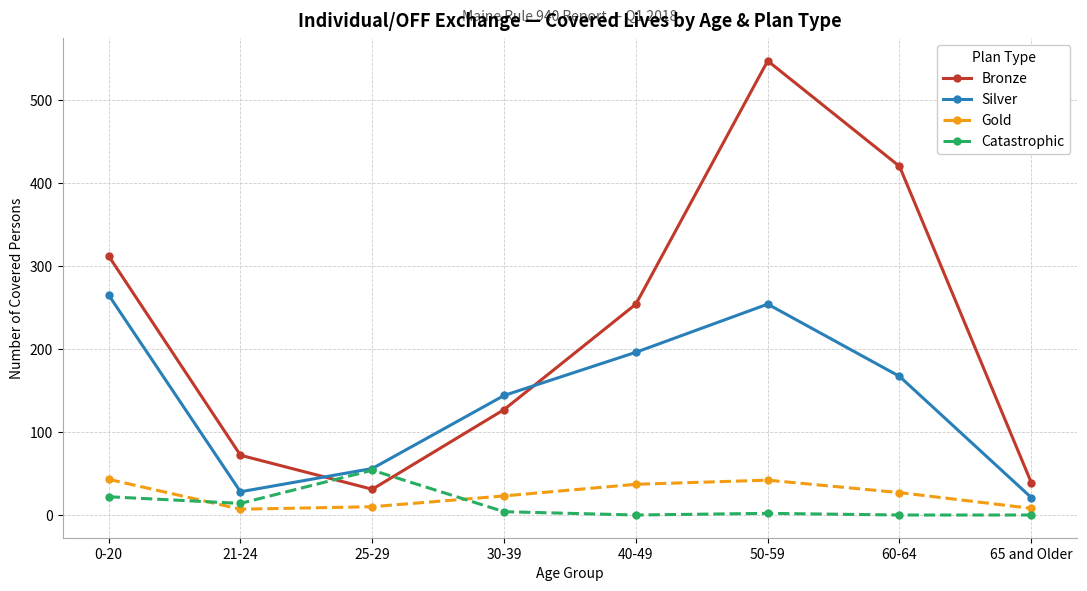

What is the difference between the Catastrophic values at 21-24 and 25-29?

40